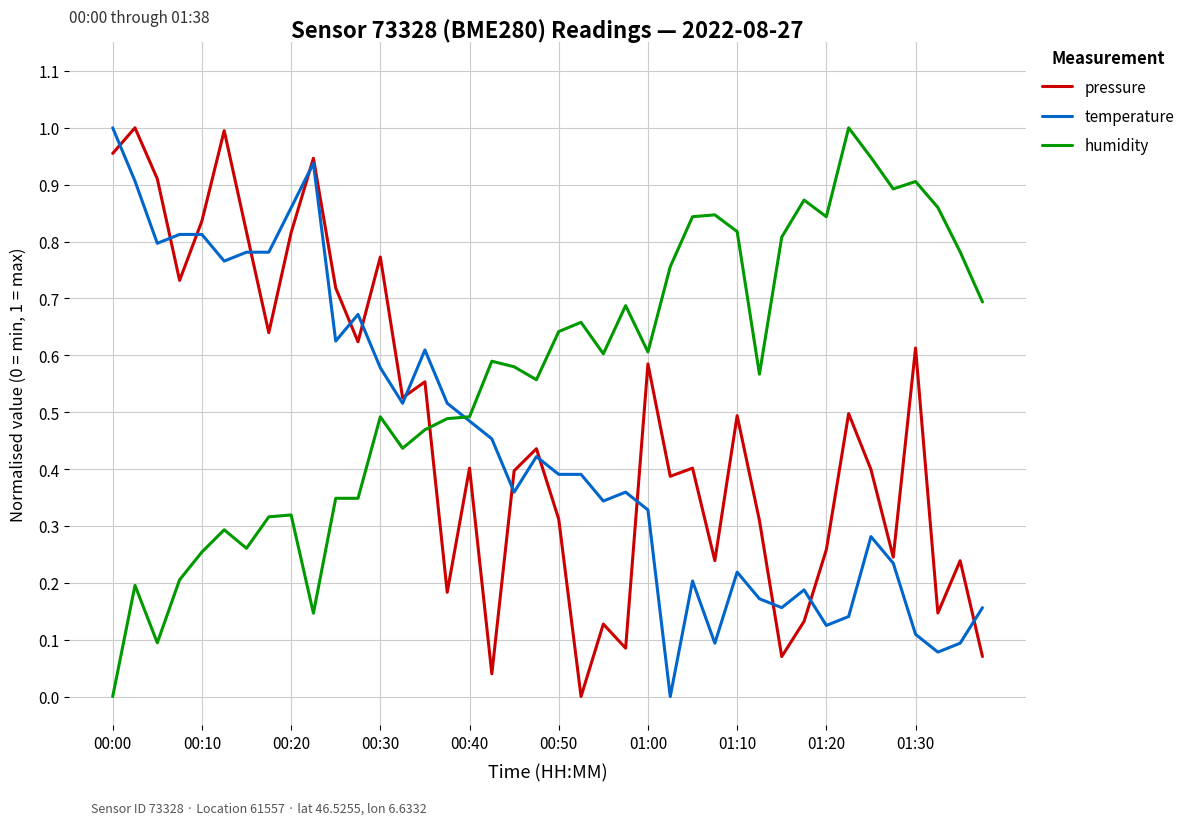

After their last crossing, which series has the higher values: humidity or pressure?

humidity